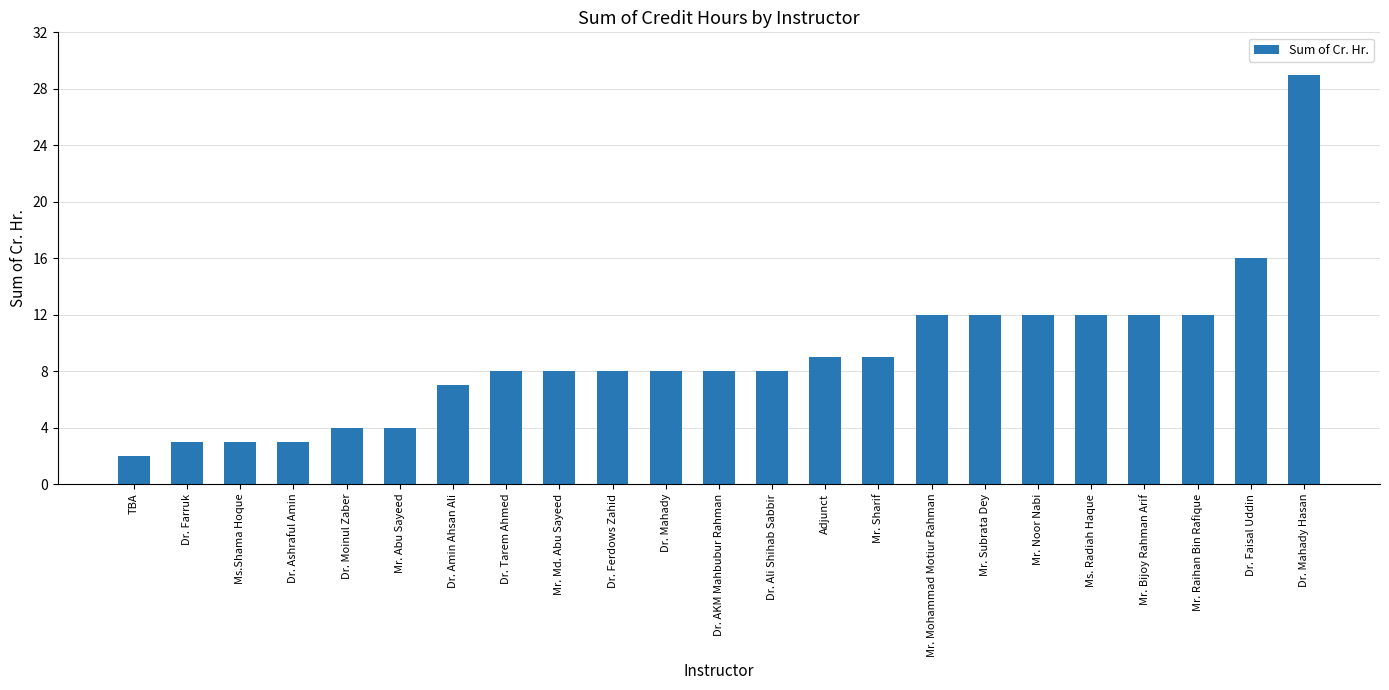

What is the difference between the values at Dr. Ferdows Zahid and Mr. Raihan Bin Rafique?

4